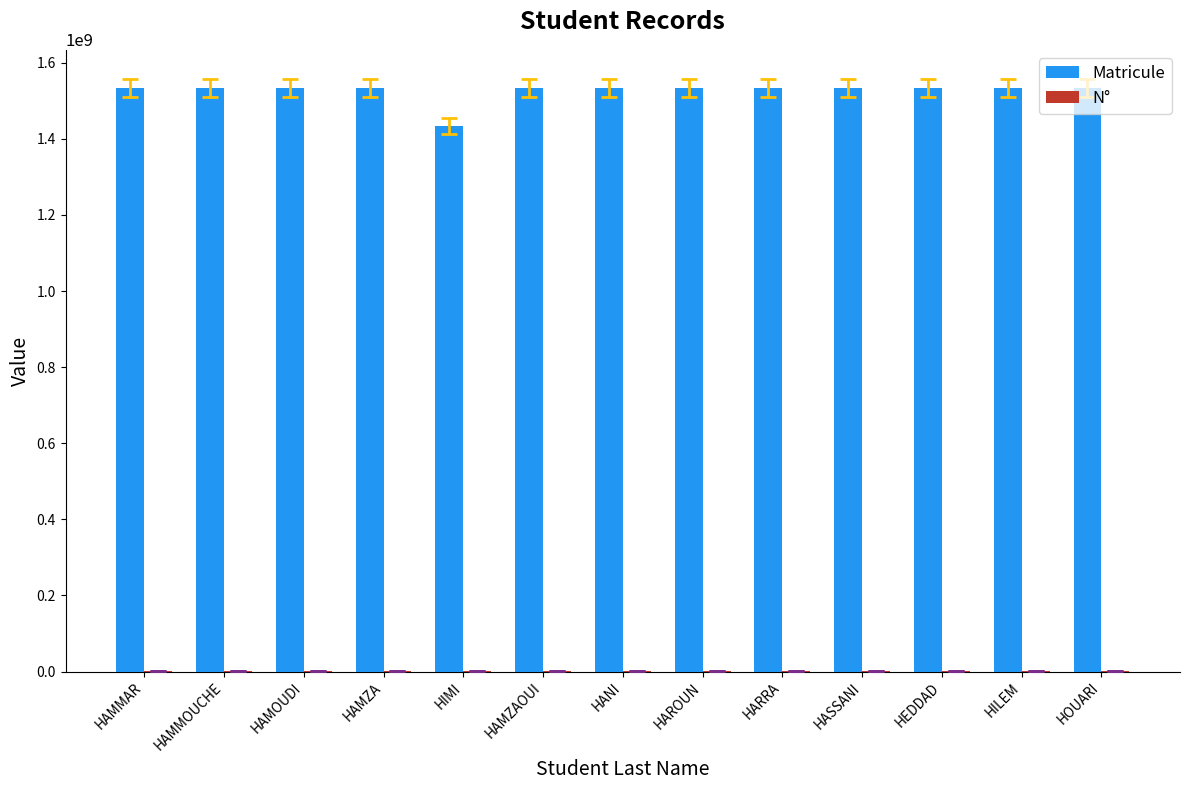

How many groups of bars are there?

13